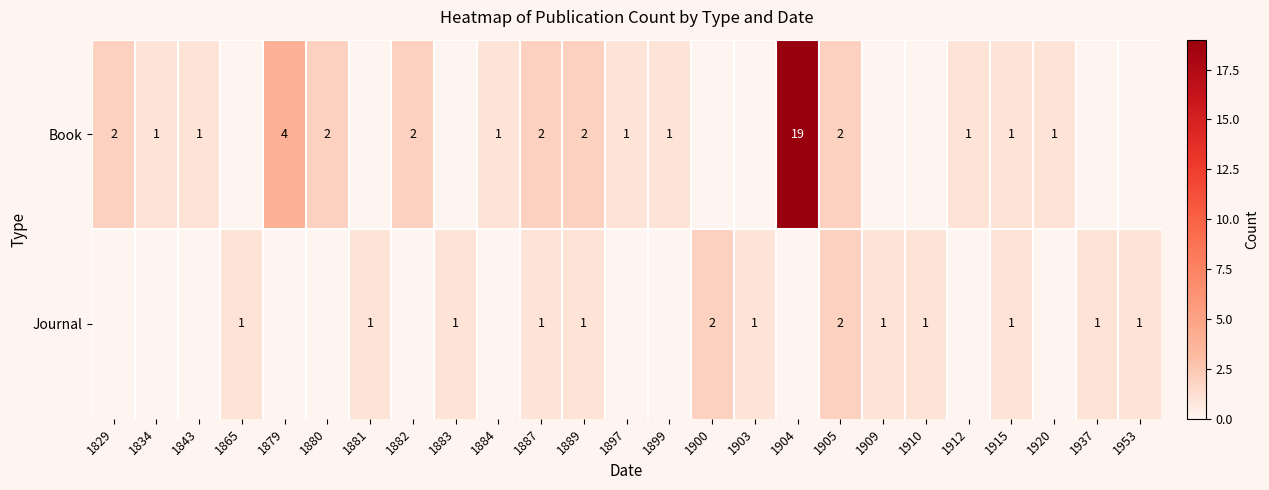

True or false: Journal has a value of 2 at 1910.

False